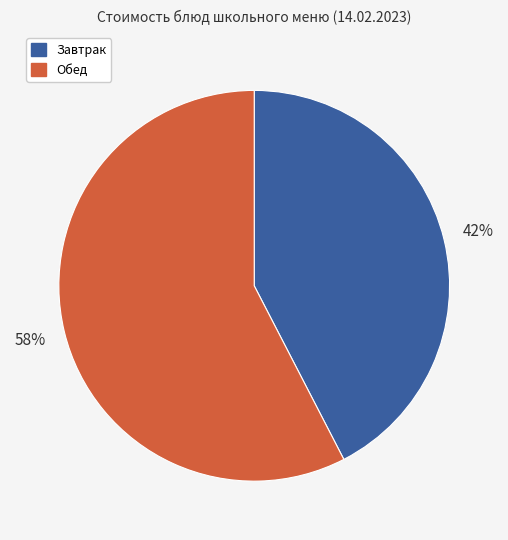

To the nearest percent, what is the average slice percentage?

50%